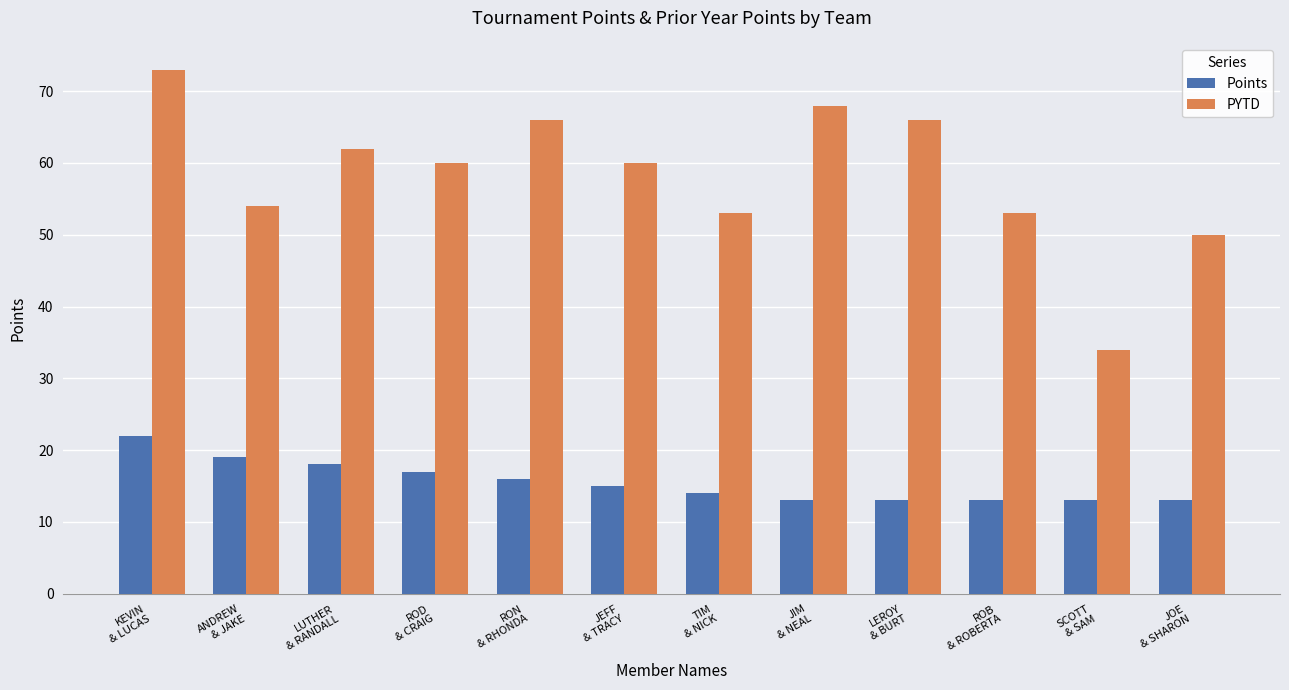

Reading right to left, transcribe all the data shown in this chart.

Points: JOE
& SHARON=13	SCOTT
& SAM=13	ROB
& ROBERTA=13	LEROY
& BURT=13	JIM
& NEAL=13	TIM
& NICK=14	JEFF
& TRACY=15	RON
& RHONDA=16	ROD
& CRAIG=17	LUTHER
& RANDALL=18	ANDREW
& JAKE=19	KEVIN
& LUCAS=22
PYTD: JOE
& SHARON=50	SCOTT
& SAM=34	ROB
& ROBERTA=53	LEROY
& BURT=66	JIM
& NEAL=68	TIM
& NICK=53	JEFF
& TRACY=60	RON
& RHONDA=66	ROD
& CRAIG=60	LUTHER
& RANDALL=62	ANDREW
& JAKE=54	KEVIN
& LUCAS=73